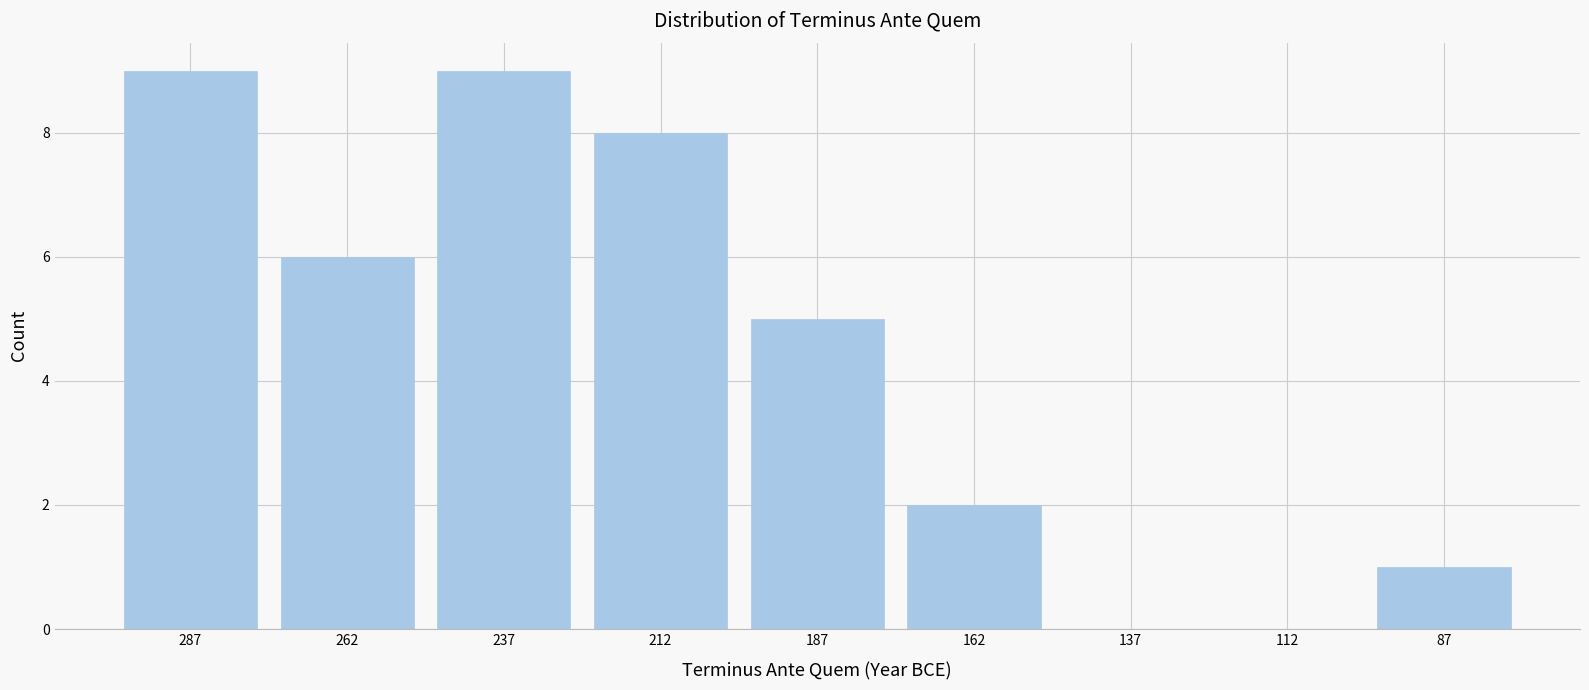

Reading left to right, extract all data points from this chart.

287=9	262=6	237=9	212=8	187=5	162=2	137=0	112=0	87=1